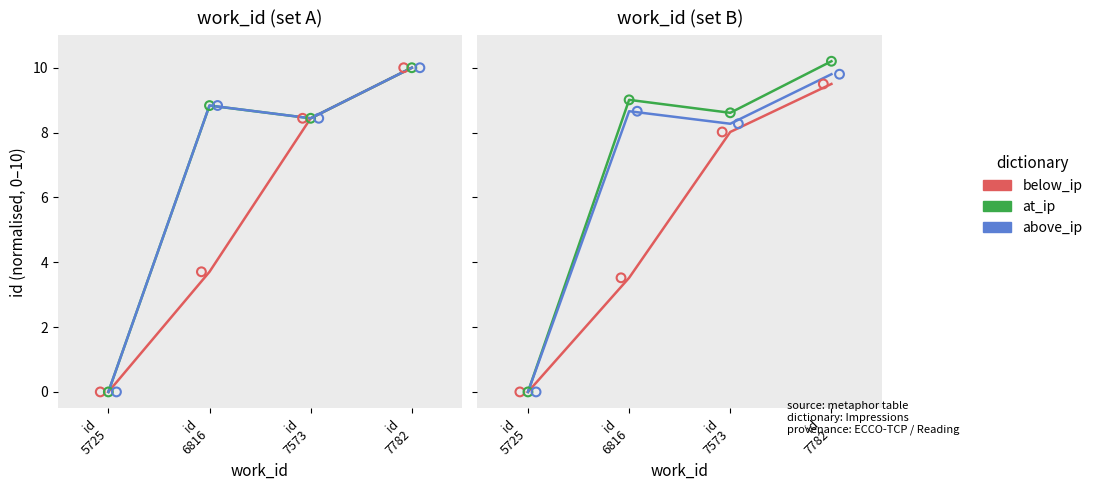

At how many categories does at least one series exceed 7?

3